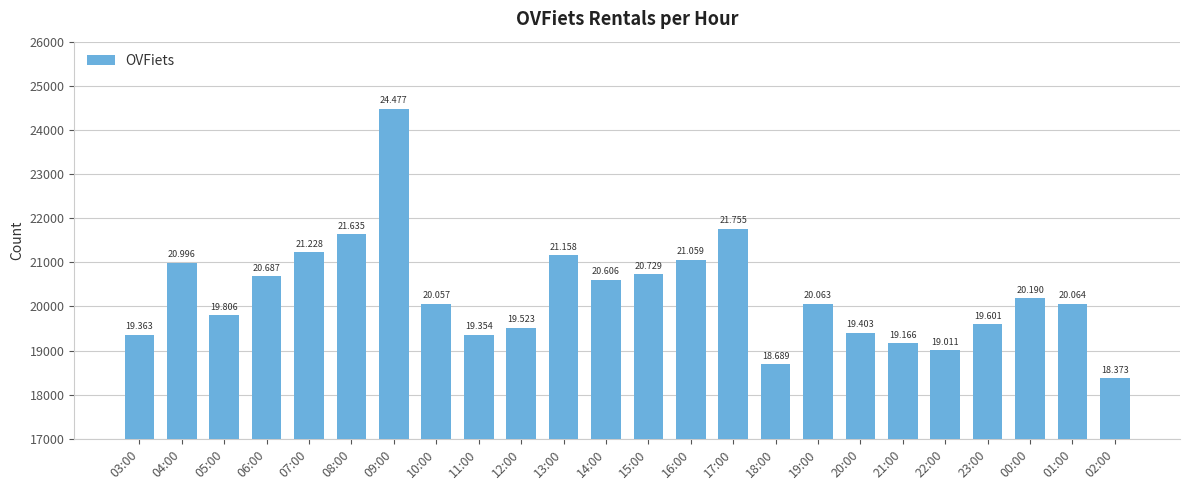

Reading left to right, extract all data points from this chart.

19363	20996	19806	20687	21228	21635	24477	20057	19354	19523	21158	20606	20729	21059	21755	18689	20063	19403	19166	19011	19601	20190	20064	18373